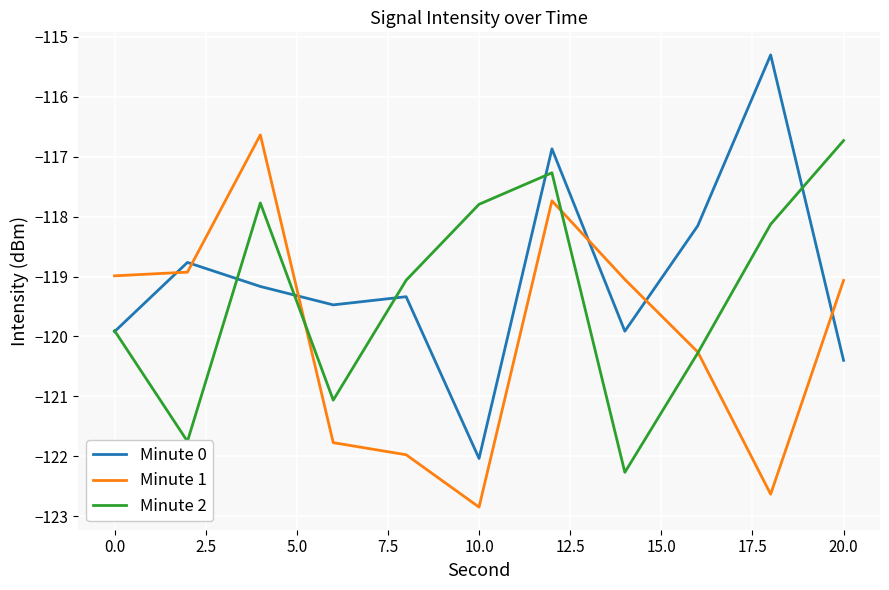

What is the lowest value of the Minute 1 series?

-122.8